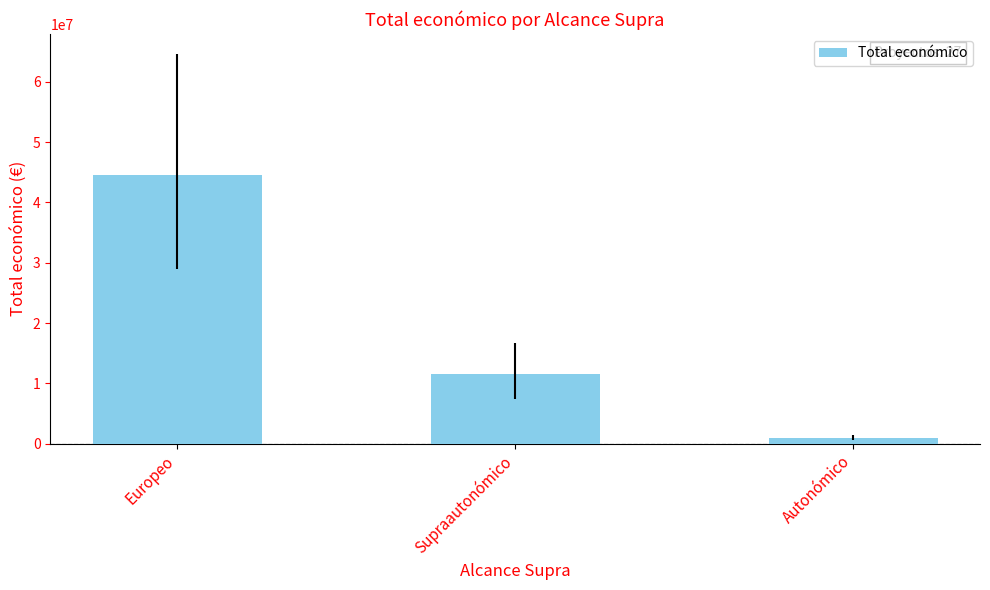

Where is the data nearest to the value 22781515?

Supraautonómico